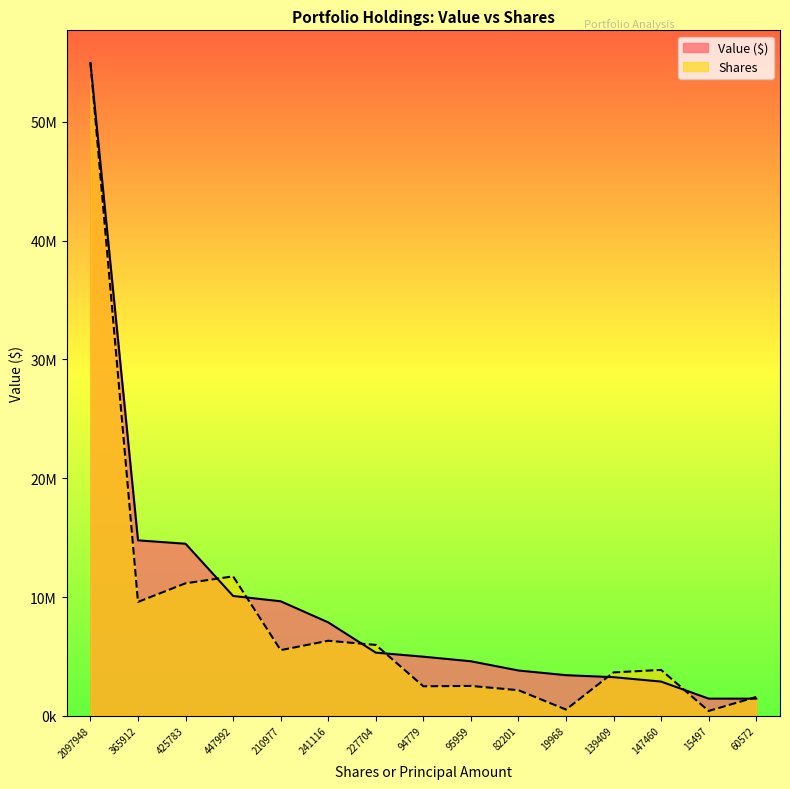

What is the label of the 9th point from the left?

95959